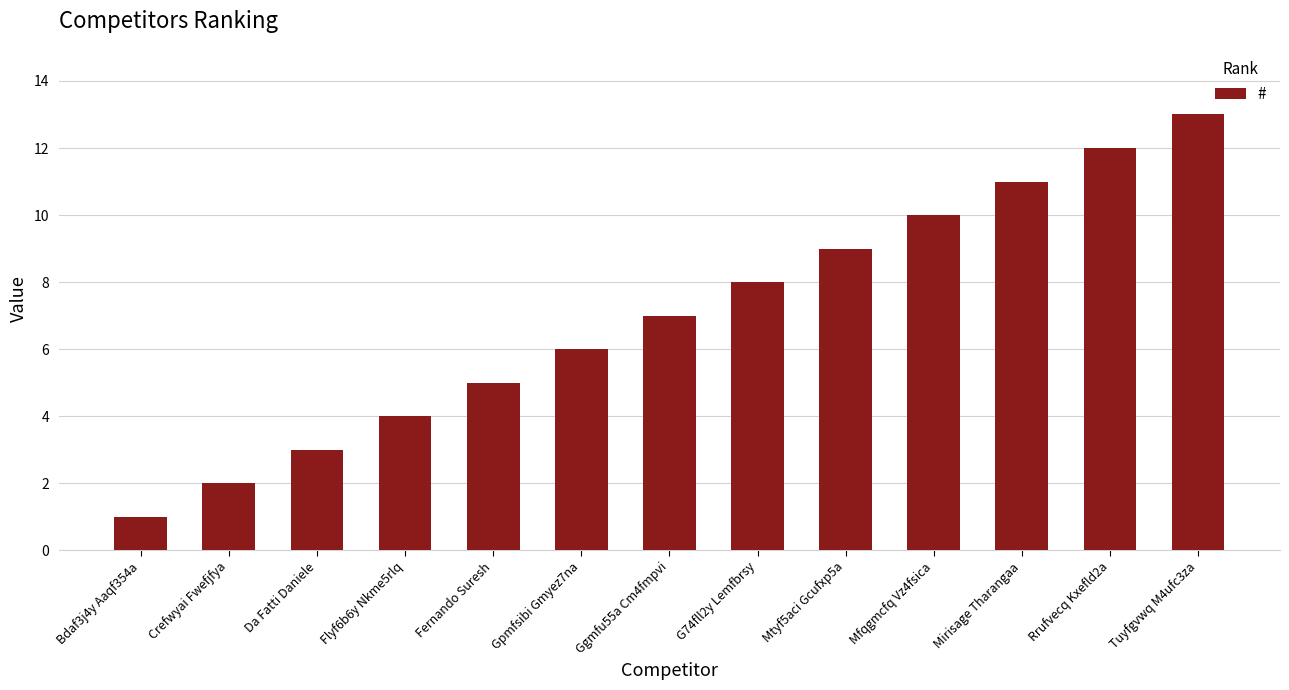

What is the sum of the values at Fernando Suresh and Crefwyai Fwefjfya?

7